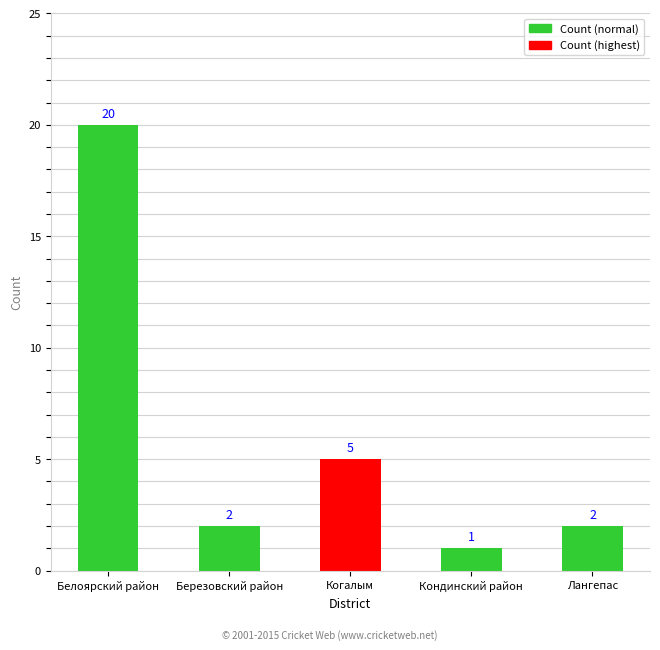

What value does the data have at Лангепас?

2